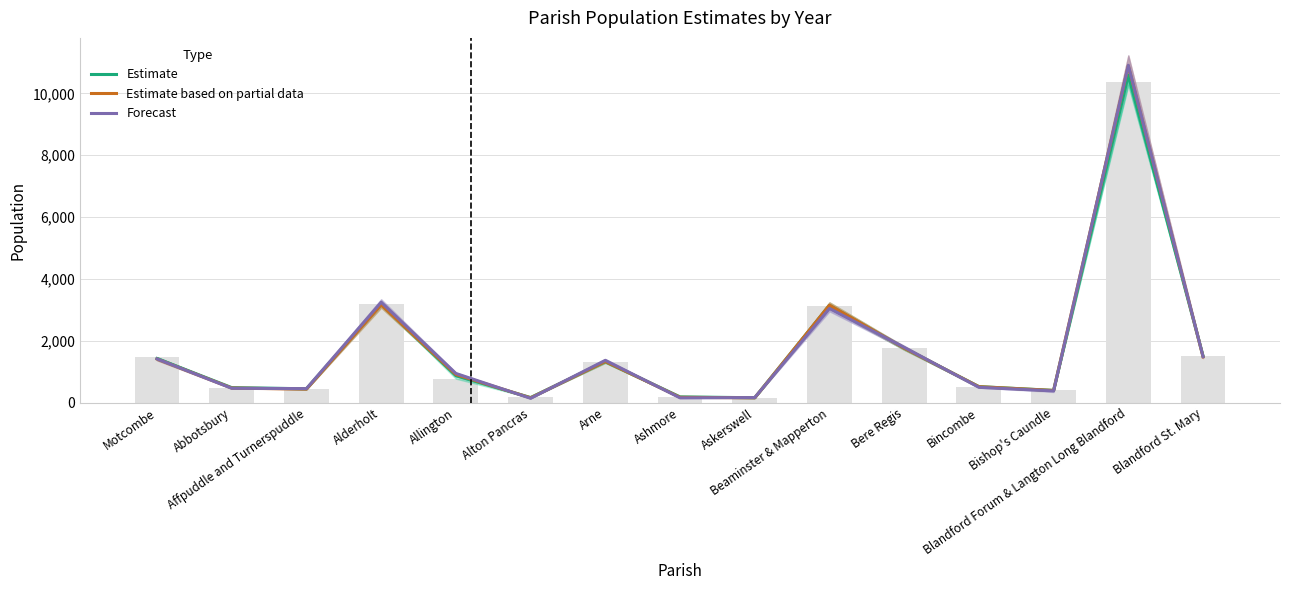

At which label is Estimate based on partial data closest to 5525?

Alderholt